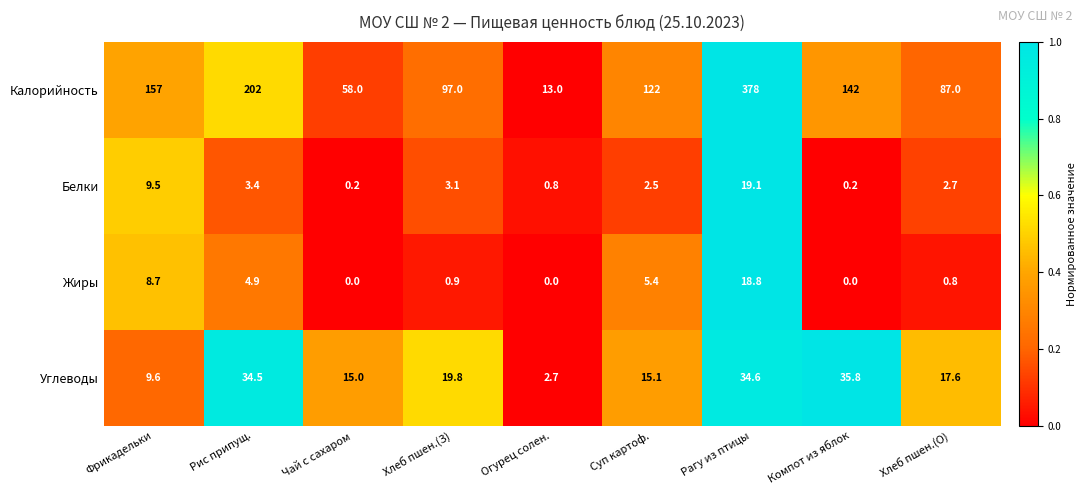

At which category is the sum across all series the highest?

Рагу из птицы